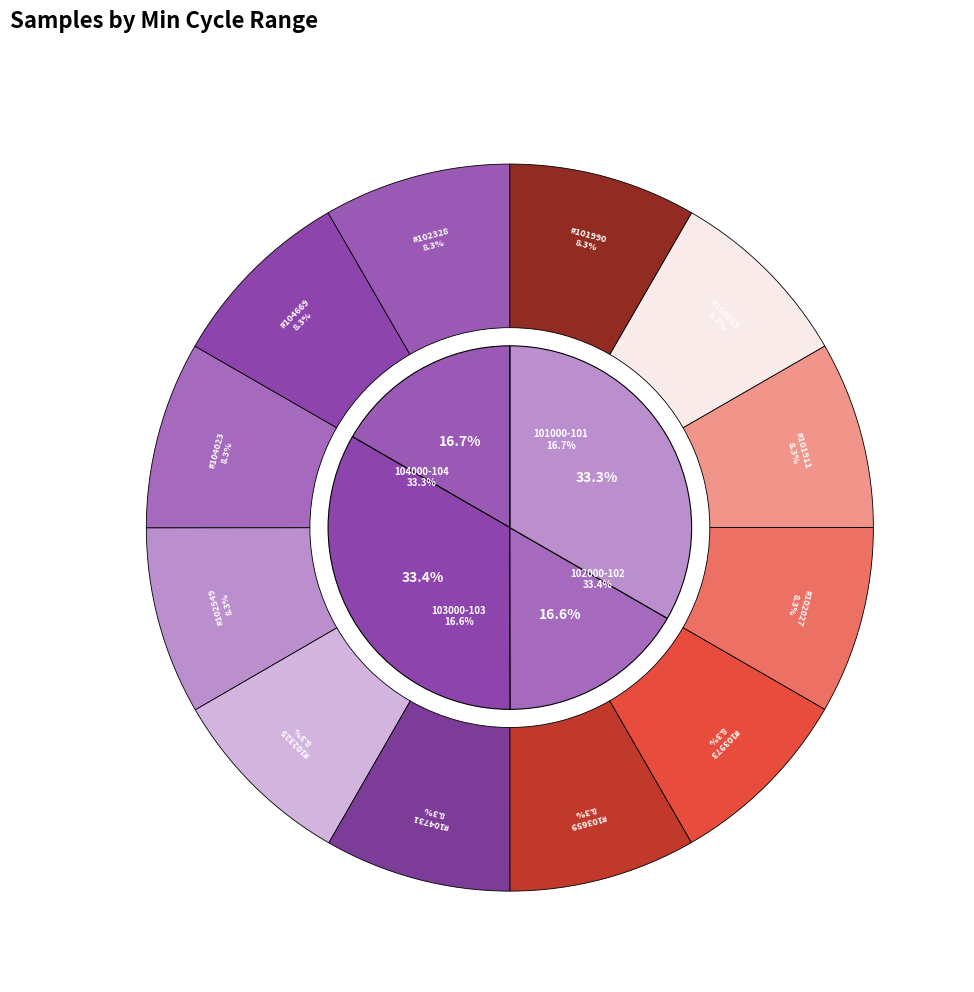

To the nearest percent, what is the average slice percentage?

8%